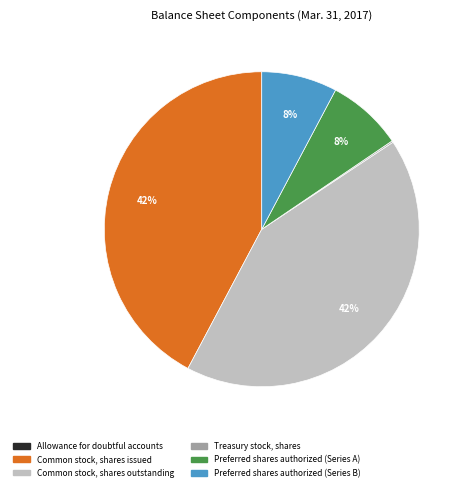

To the nearest percent, what portion does Preferred shares authorized (Series A) represent?

8%